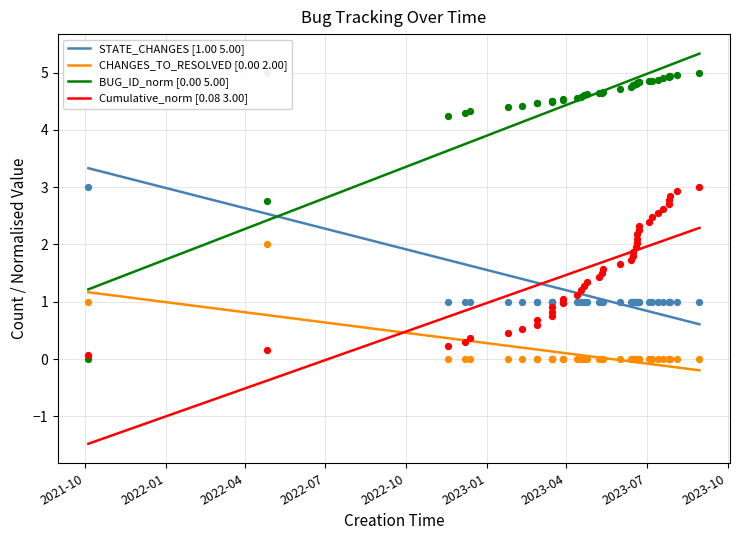

What is the highest value of the STATE_CHANGES [1.00 5.00] series?

3.3